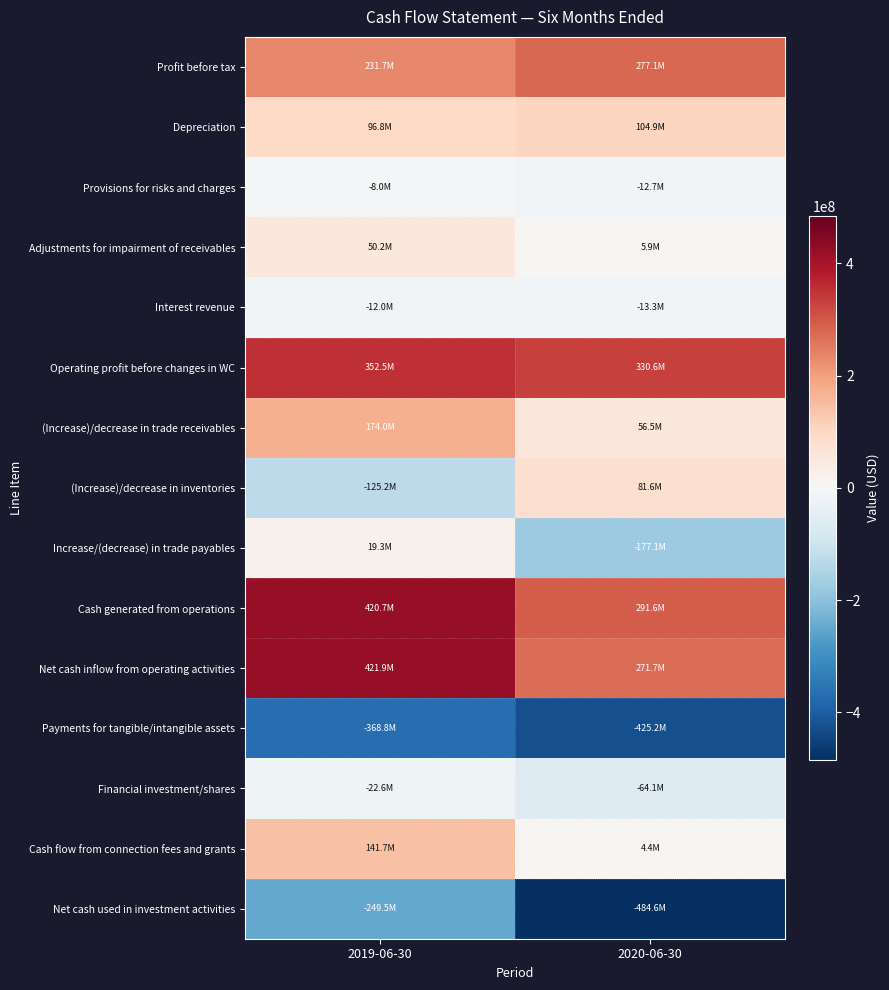

Rank the series by their maximum value, from lowest to highest.

Payments for tangible/intangible assets, Net cash used in investment activities, Financial investment/shares, Interest revenue, Provisions for risks and charges, Increase/(decrease) in trade payables, Adjustments for impairment of receivables, (Increase)/decrease in inventories, Depreciation, Cash flow from connection fees and grants, (Increase)/decrease in trade receivables, Profit before tax, Operating profit before changes in WC, Cash generated from operations, Net cash inflow from operating activities